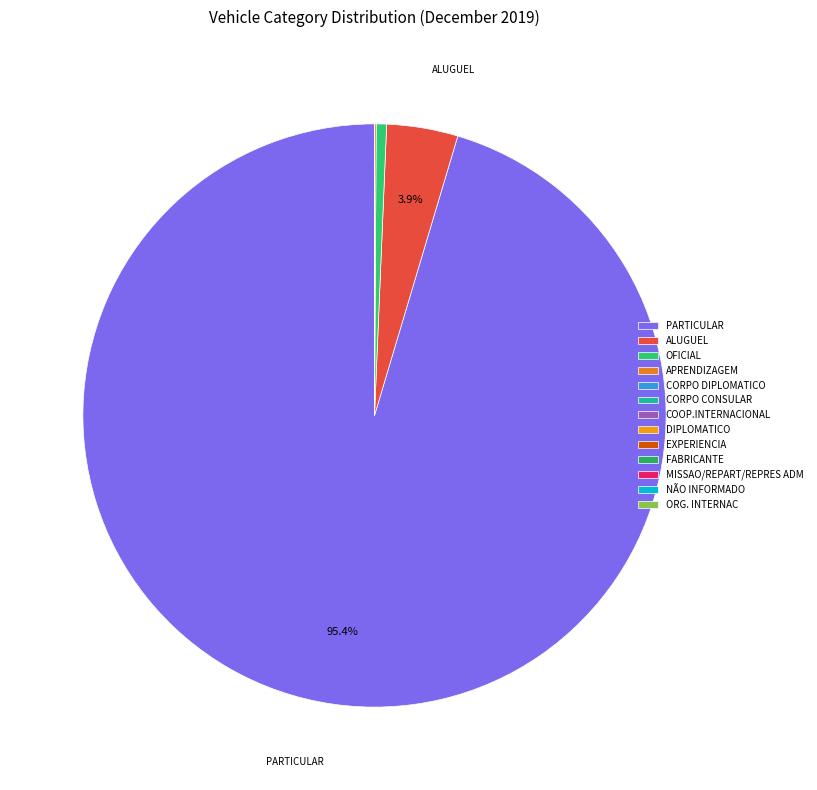

To the nearest percent, what is the average slice percentage?

8%